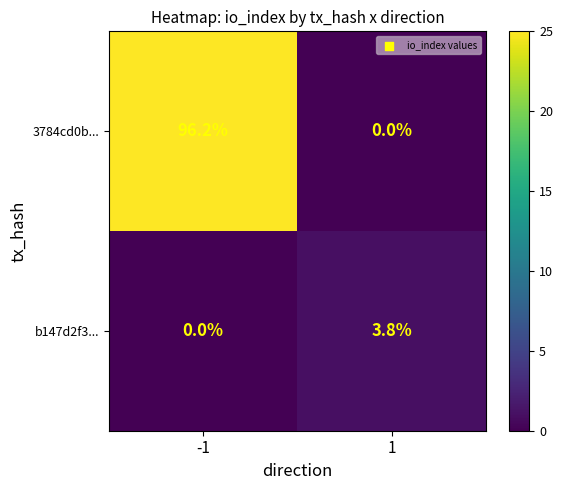

The value of b147d2f3... at 1 is 6.6. True or false?

False